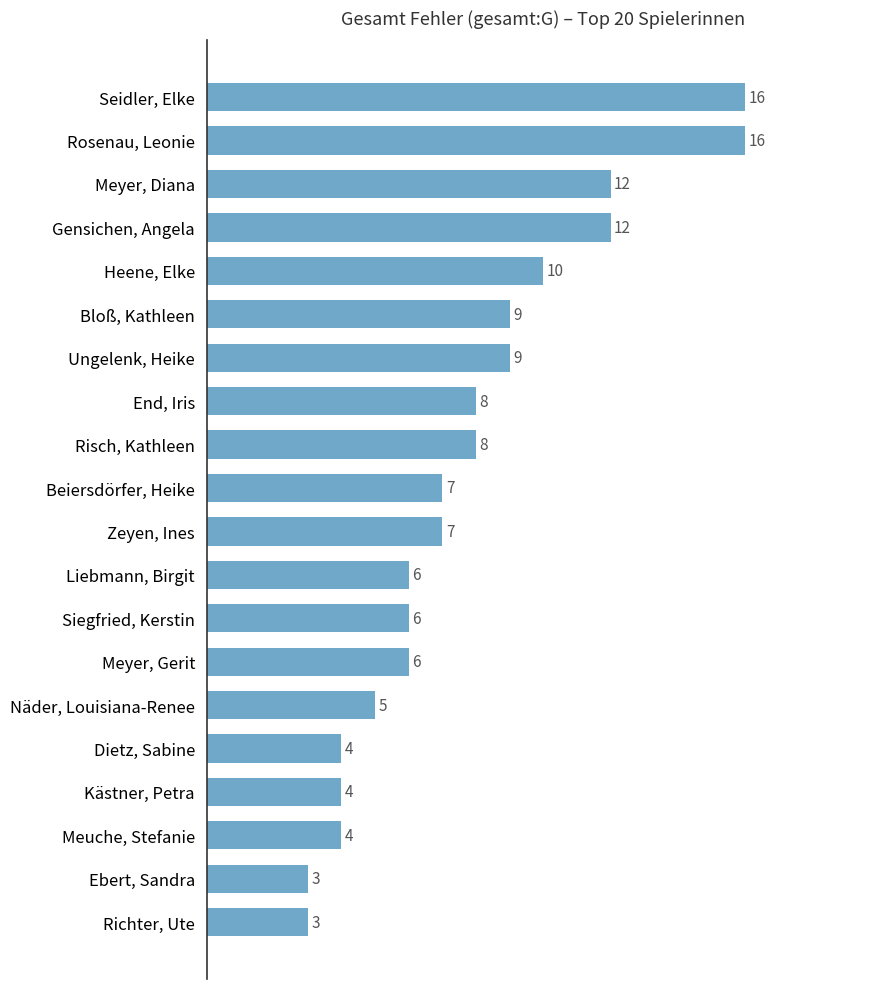

Reading top to bottom, what are all the values shown in this chart?

16	16	12	12	10	9	9	8	8	7	7	6	6	6	5	4	4	4	3	3